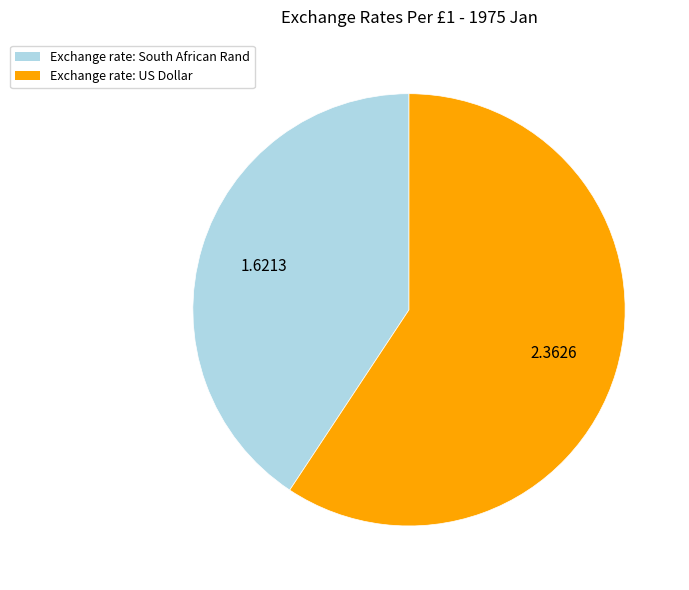

Is there any slice that represents more than half of the pie?

Yes